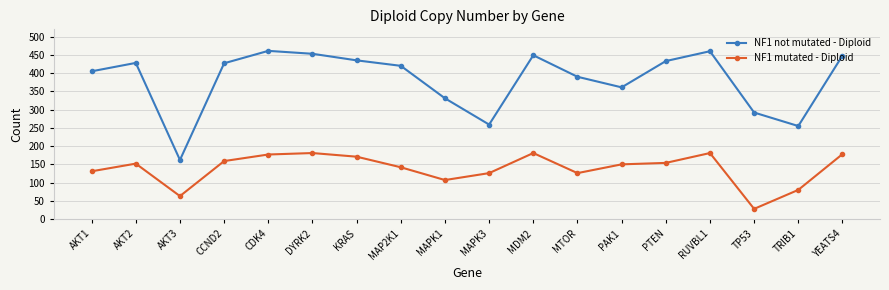

At which label is NF1 mutated - Diploid closest to 104?

MAPK1